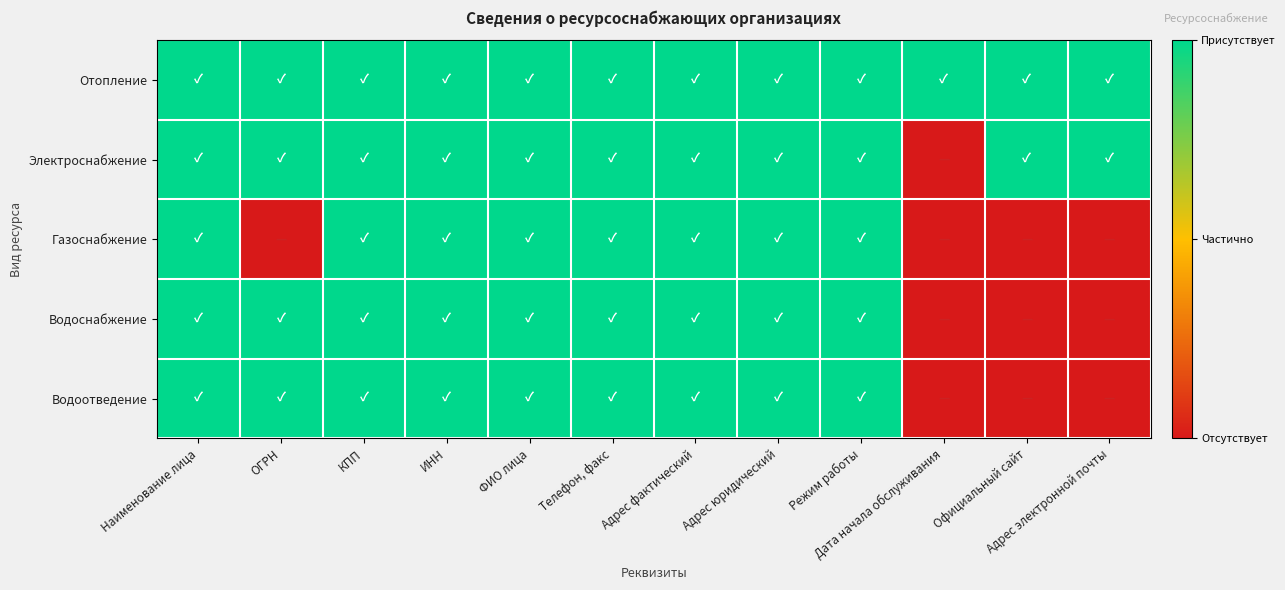

At how many categories does at least one series exceed 0?

12